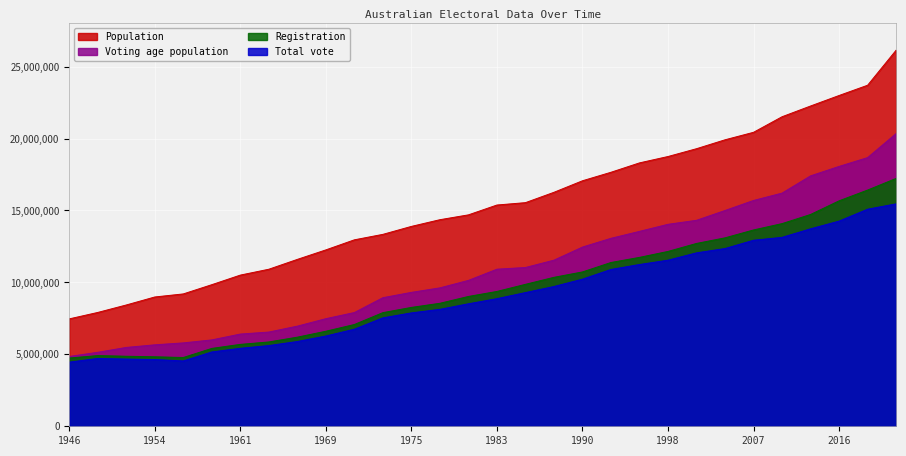

Reading right to left, what are all the values shown in this chart?

Population: 2022=26141369	2019=23705630	2016=22992654	2013=22262501	2010=21515754	2007=20434176	2004=19913144	2001=19294257	1998=18750982	1996=18308000	1993=17656000	1990=17065000	1987=16263000	1984=15544000	1983=15379000	1980=14695000	1977=14359000	1975=13893000	1974=13340000	1972=12960000	1969=12260000	1966=11600000	1963=10916000	1961=10508000	1958=9842000	1955=9200000	1954=8987000	1951=8431000	1949=7912000	1946=7465000
Voting age population: 2022=20346683	2019=18675465	2016=18063010	2013=17406251	2010=16208479	2007=15696515	2004=14999498	2001=14316998	1998=14039112	1996=13547920	1993=13065440	1990=12457450	1987=11546730	1984=11036240	1983=10919090	1980=10139550	1977=9620530	1975=9308310	1974=8937800	1972=7905600	1969=7478600	1966=6960000	1963=6549600	1961=6409880	1958=6003620	1955=5796000	1954=5661810	1951=5480150	1949=5142800	1946=4852250
Registration: 2022=17228900	2019=16419543	2016=15671551	2013=14722754	2010=14086869	2007=13646539	2004=13098461	2001=12708837	1998=12154050	1996=11740568	1993=11384638	1990=10728435	1987=10353213	1984=9866266	1983=9372064	1980=9023592	1977=8548779	1975=8262413	1974=7898922	1972=7074070	1969=6606213	1966=6193881	1963=5860935	1961=5692364	1958=5412865	1955=4779974	1954=4829546	1951=4867713	1949=4913654	1946=4744017
Total vote: 2022=15460808	2019=15088616	2016=14262016	2013=13726070	2010=13131667	2007=12931460	2004=12354983	2001=12054664	1998=11545132	1996=11243941	1993=10900861	1990=10225800	1987=9715428	1984=9293021	1983=8870174	1980=8513992	1977=8127762	1975=7881873	1974=7535768	1972=6747247	1969=6273611	1966=5892327	1963=5609501	1961=5420269	1958=5166038	1955=4540975	1954=4638778	1951=4671544	1949=4714159	1946=4457003